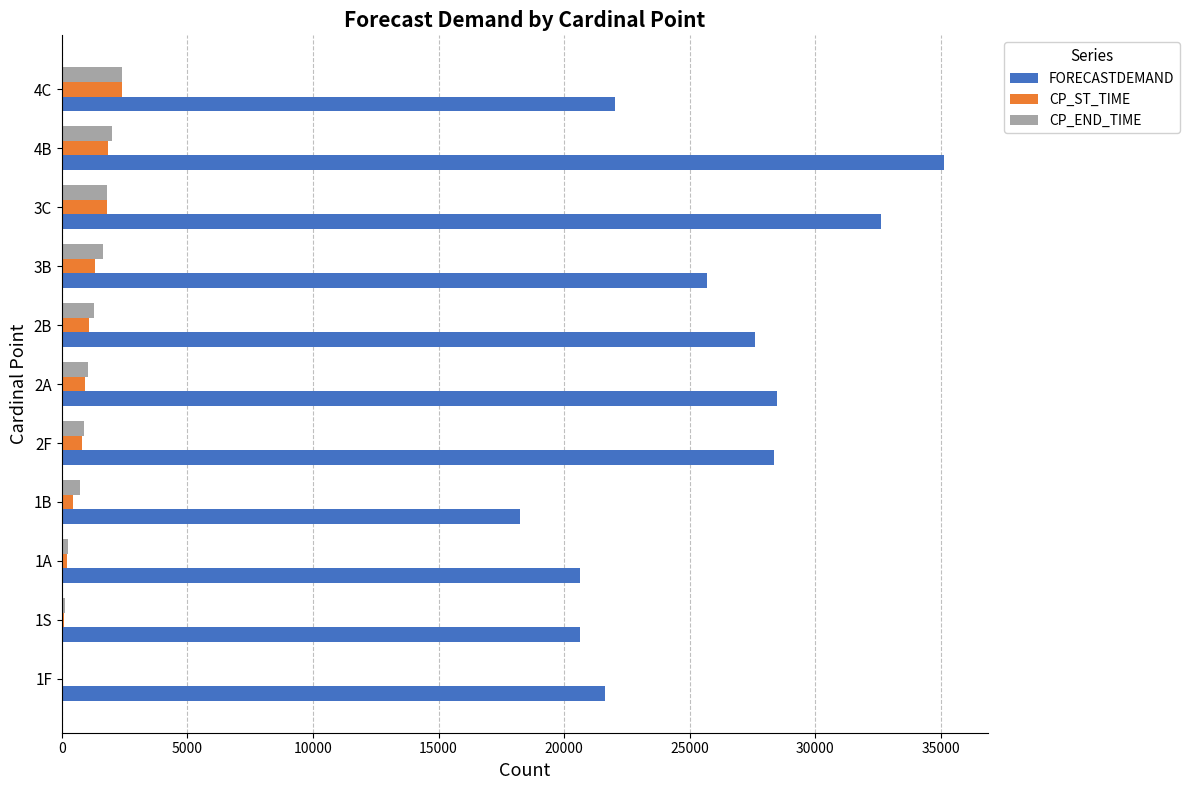

Which category has the highest value across all series?

4B